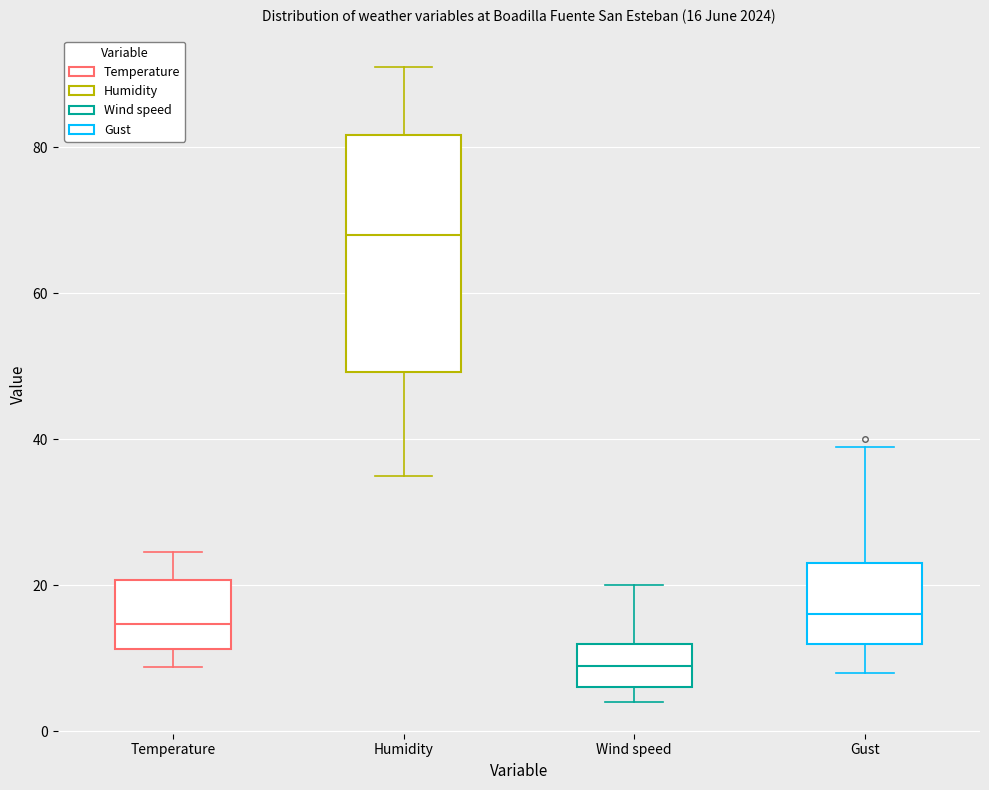

Which box is the tallest, from its lower edge to its upper edge?

Humidity